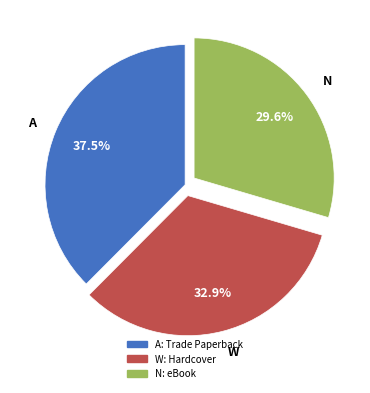

Is there any slice that represents more than half of the pie?

No